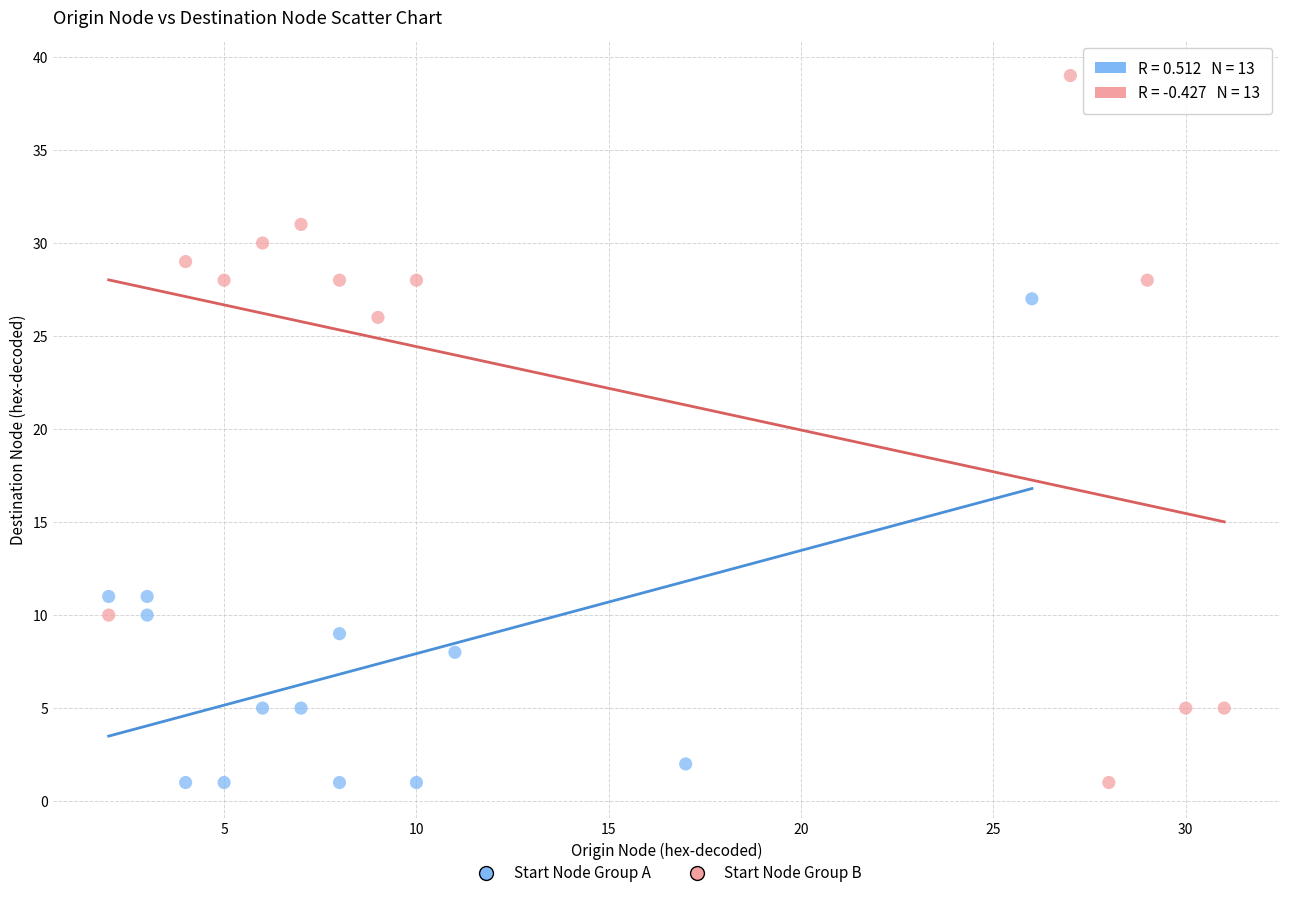

Which series has the widest spread of Y values?

Start Node Group B